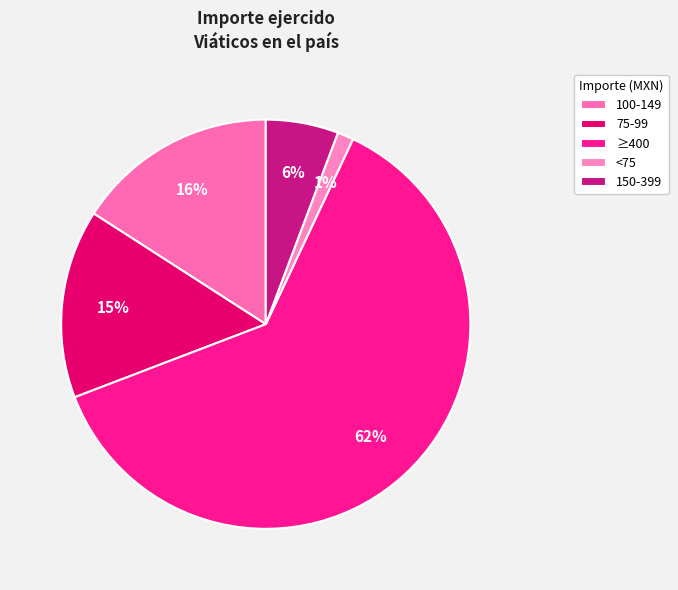

How many slices are in this pie chart?

5